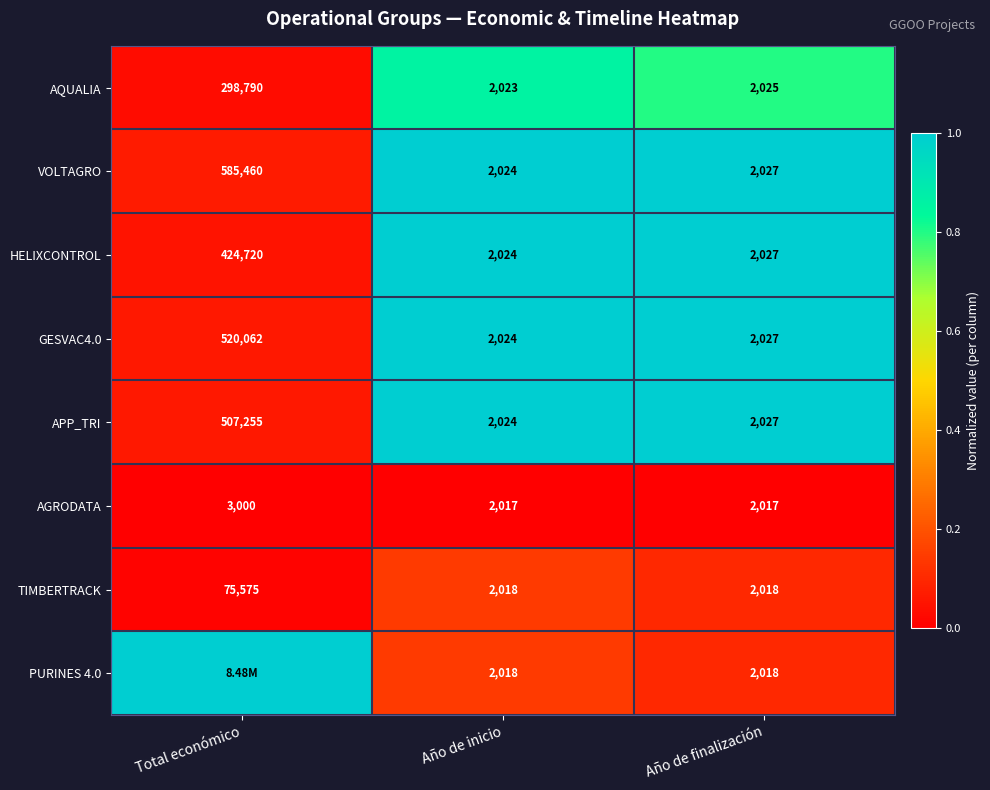

What is the average value of the VOLTAGRO series?

196504